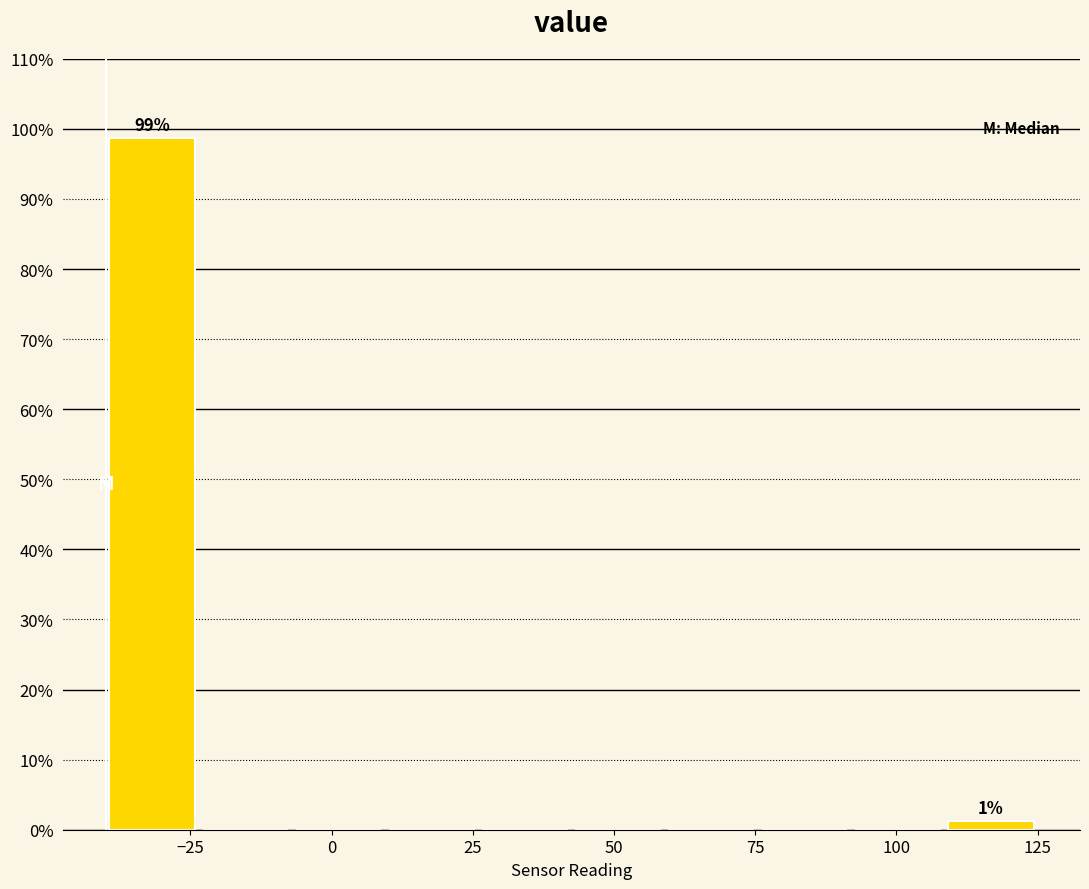

Read against the x-axis, roughly where is the centre of the tallest bar?

-30